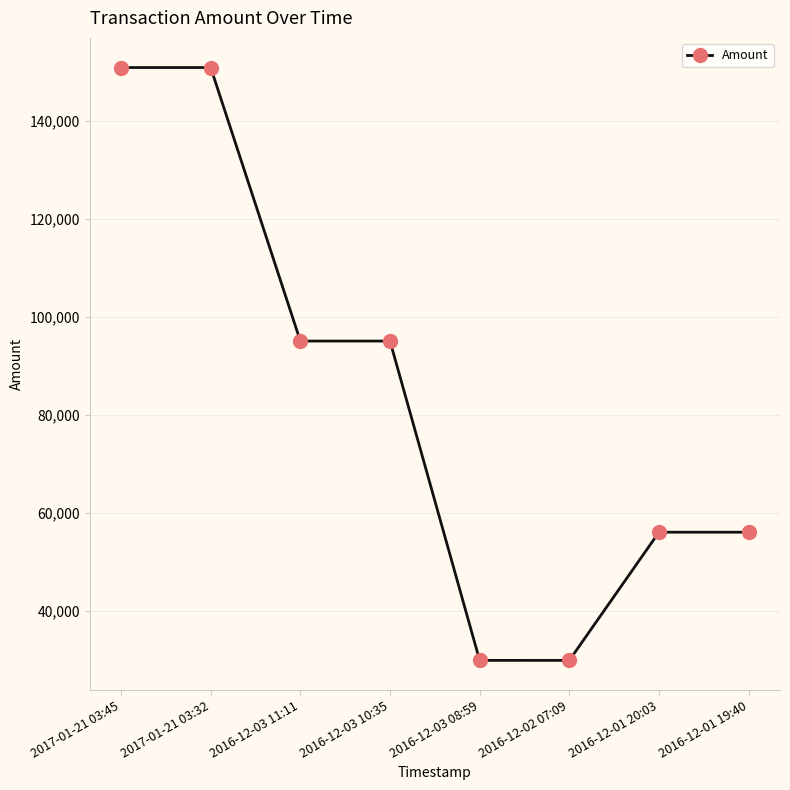

Between 2016-12-03 10:35 and 2016-12-01 19:40, which is larger?

2016-12-03 10:35